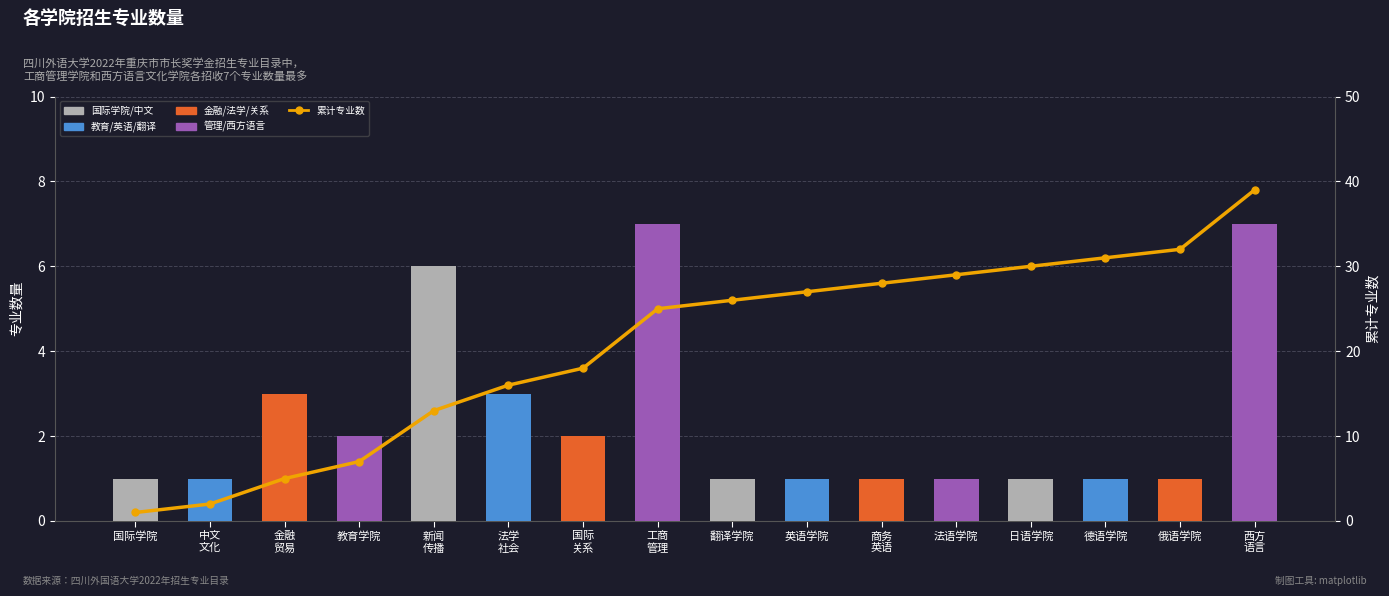

What is the spread (max minus min) of values at 德语学院?

30